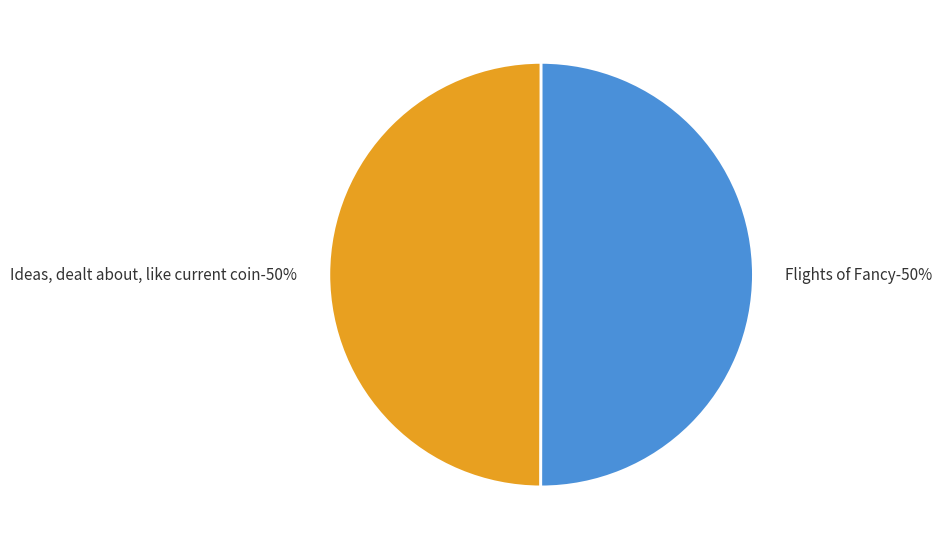

Rank the categories by value from lowest to highest.

Ideas, dealt about, like current coin, Flights of Fancy